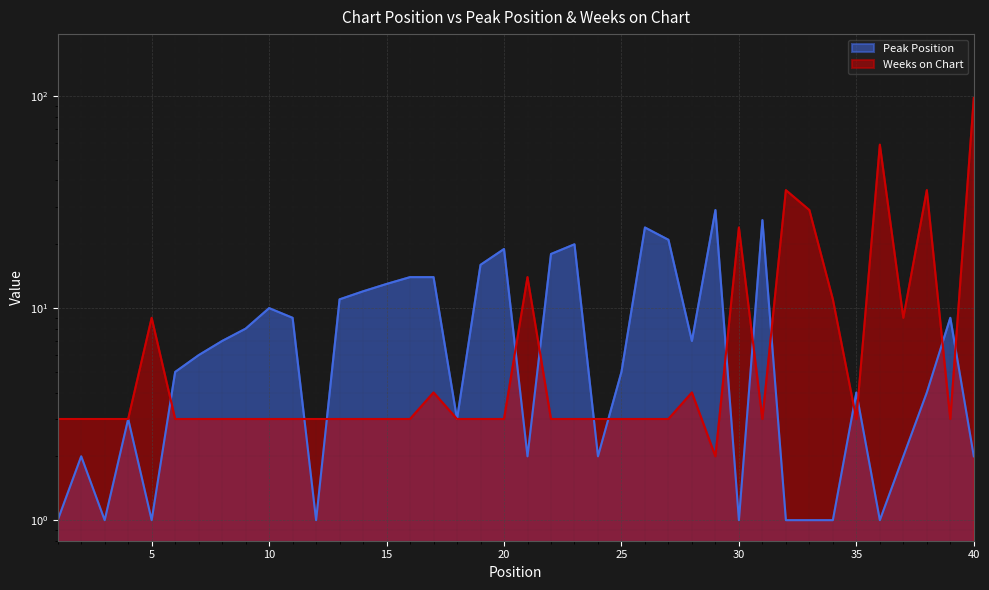

Rank the categories by Weeks on Chart value from highest to lowest.

40, 36, 32, 38, 33, 30, 21, 34, 5, 37, 17, 28, 1, 2, 3, 4, 6, 7, 8, 9, 10, 11, 12, 13, 14, 15, 16, 18, 19, 20, 22, 23, 24, 25, 26, 27, 31, 35, 39, 29